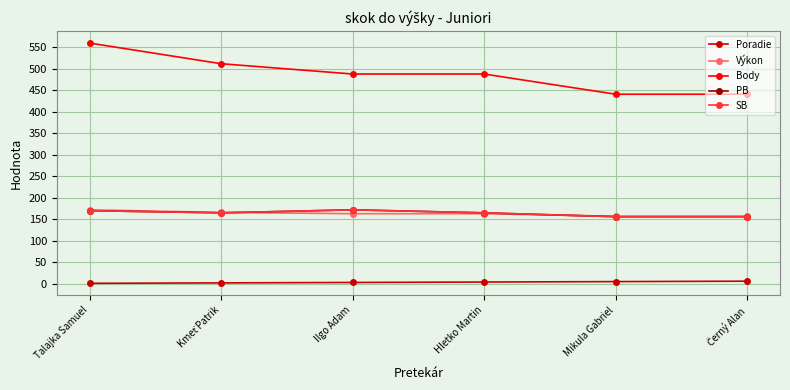

Reading left to right, extract all data points from this chart.

Poradie: Talajka Samuel=1	Kmeť Patrik=2	Ilgo Adam=3	Hletko Martin=4	Mikula Gabriel=5	Černý Alan=6
Výkon: Talajka Samuel=172	Kmeť Patrik=166	Ilgo Adam=163	Hletko Martin=163	Mikula Gabriel=157	Černý Alan=157
Body: Talajka Samuel=560	Kmeť Patrik=512	Ilgo Adam=488	Hletko Martin=488	Mikula Gabriel=441	Černý Alan=441
PB: Talajka Samuel=170	Kmeť Patrik=165	Ilgo Adam=172	Hletko Martin=165	Mikula Gabriel=156	Černý Alan=156
SB: Talajka Samuel=170	Kmeť Patrik=165	Ilgo Adam=172	Hletko Martin=165	Mikula Gabriel=156	Černý Alan=156